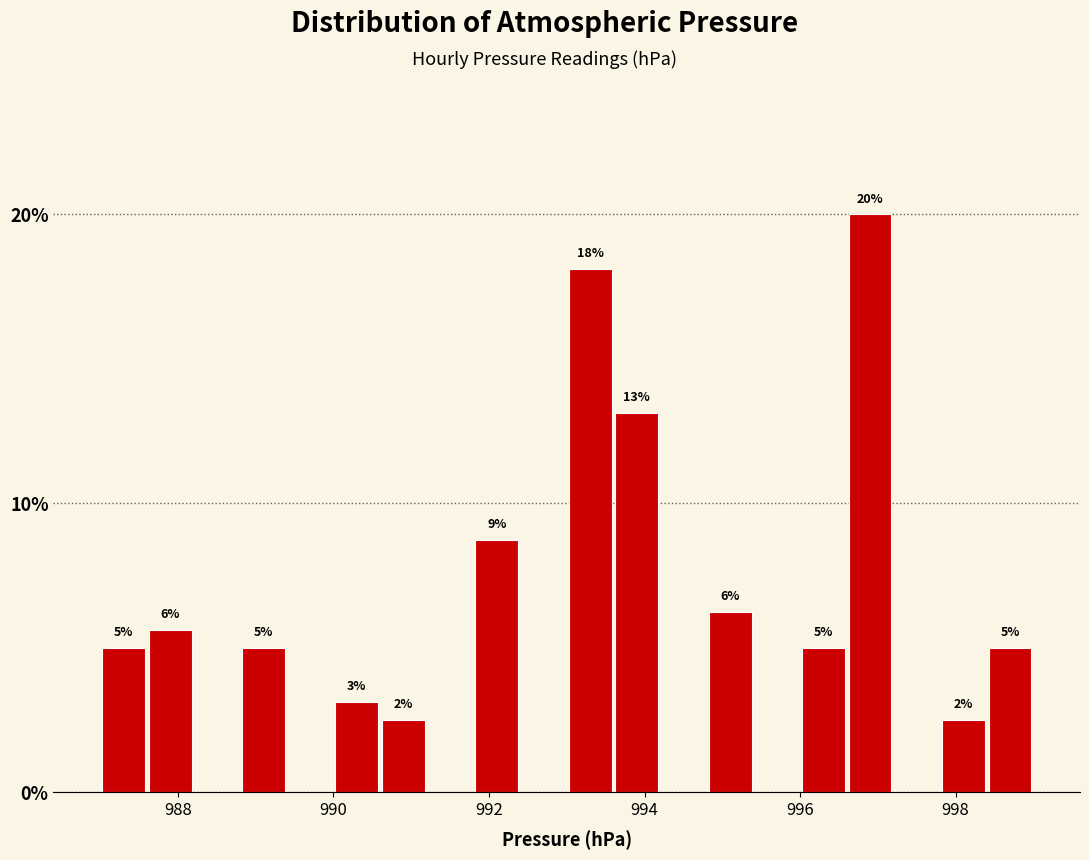

Around what value on the x-axis is the tallest bar? Give the approximate position of its centre, as read against the axis.

997.0